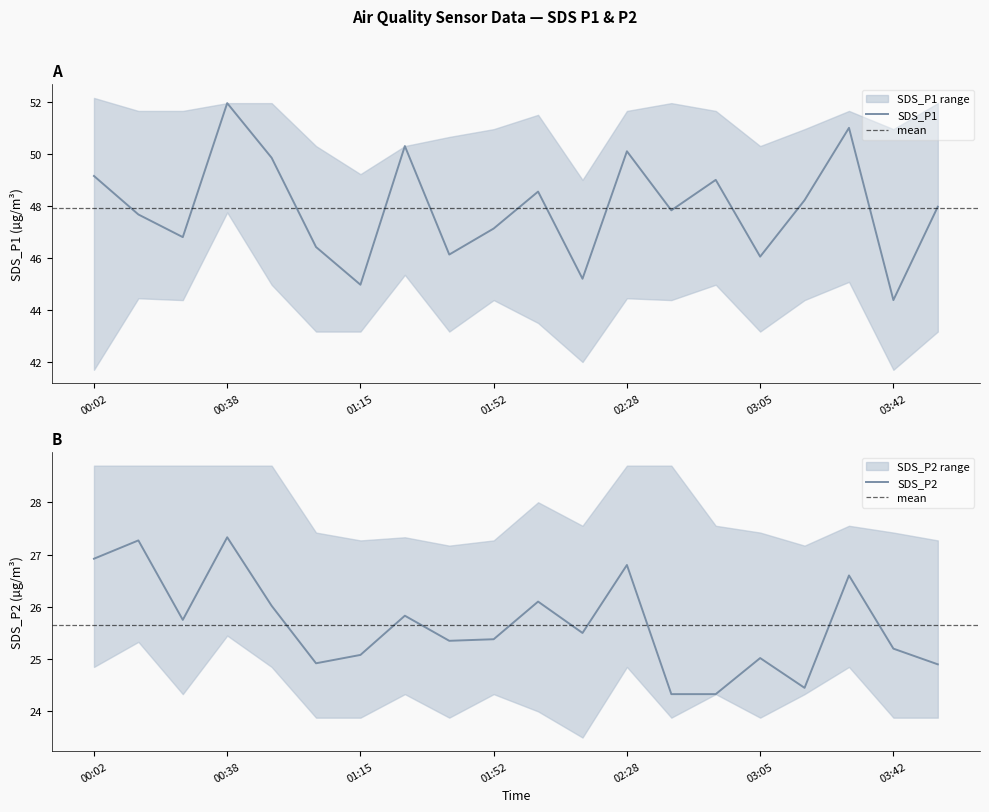

What is the total value across all series at 01:15?

213.6